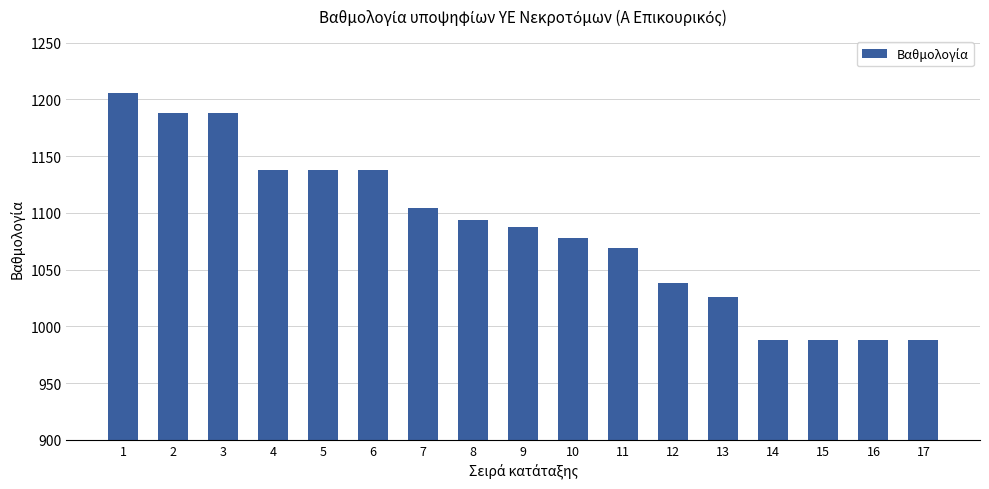

Is it true that the value at 8 is 1094?

True